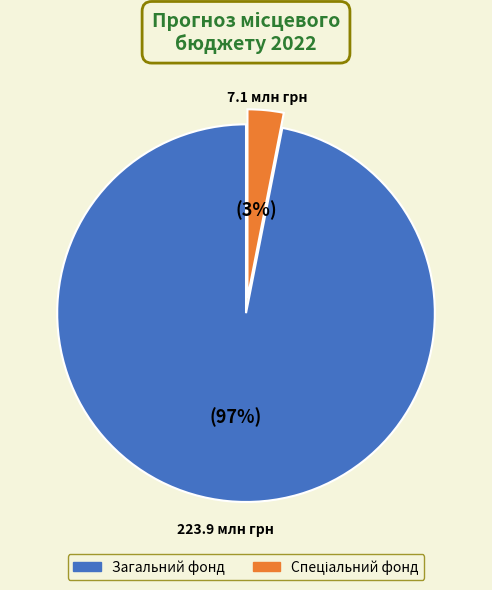

Which slice is the largest?

Загальний фонд